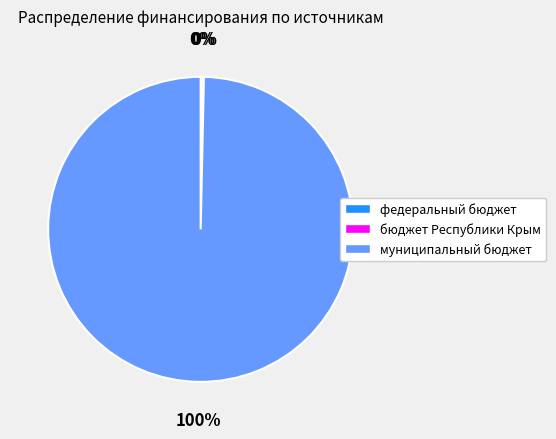

Is it true that муниципальный бюджет is 100% of the pie?

True